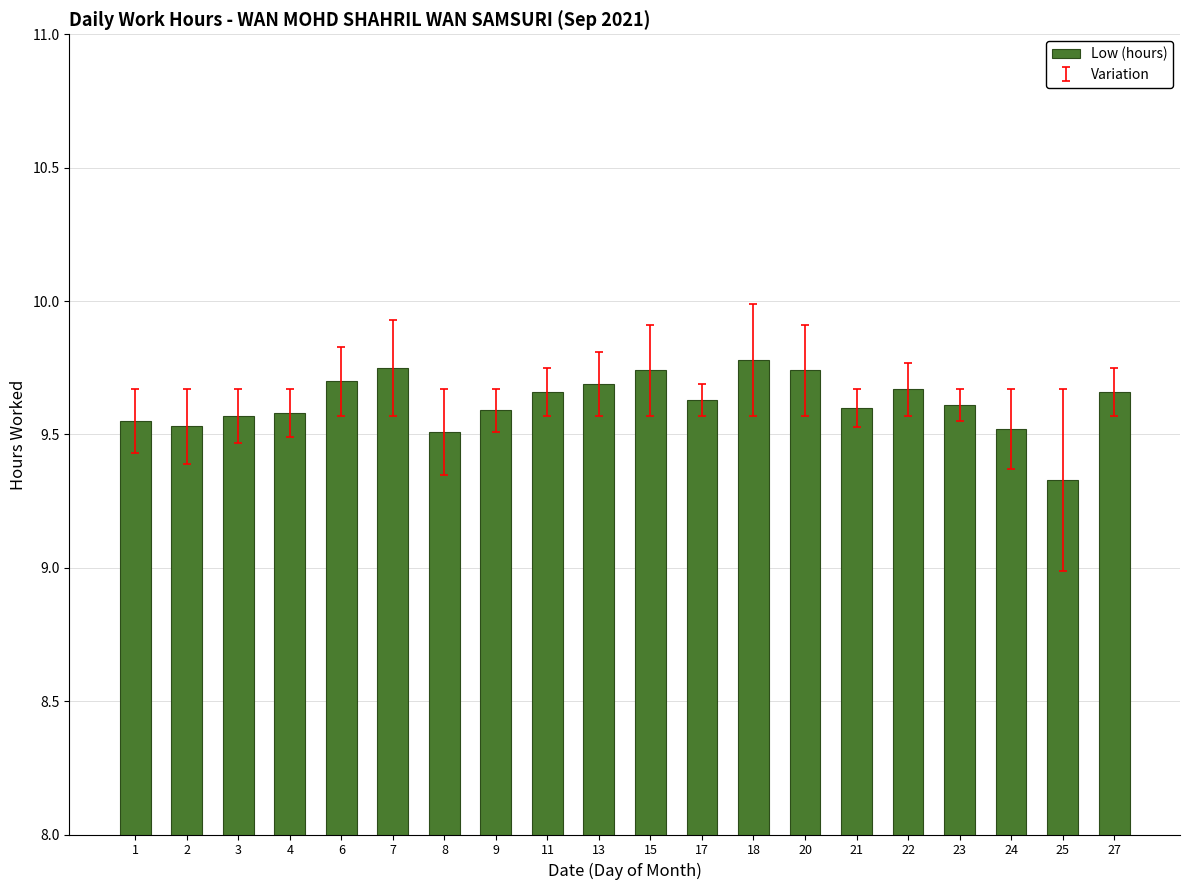

Where is the data nearest to the value 9?

25